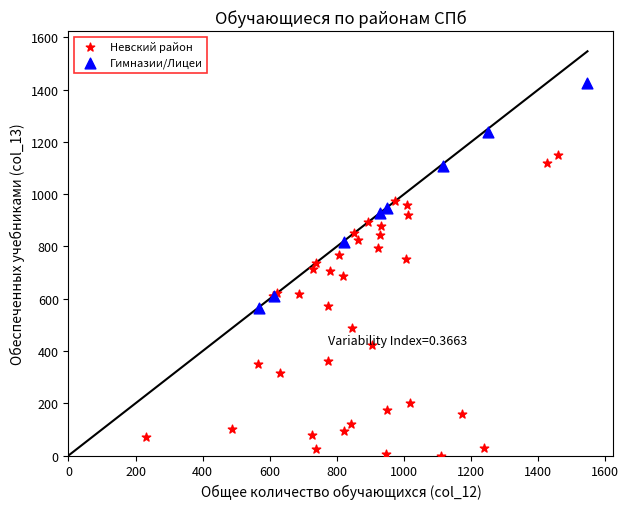

Which series has the largest Y range (max minus min)?

Невский район